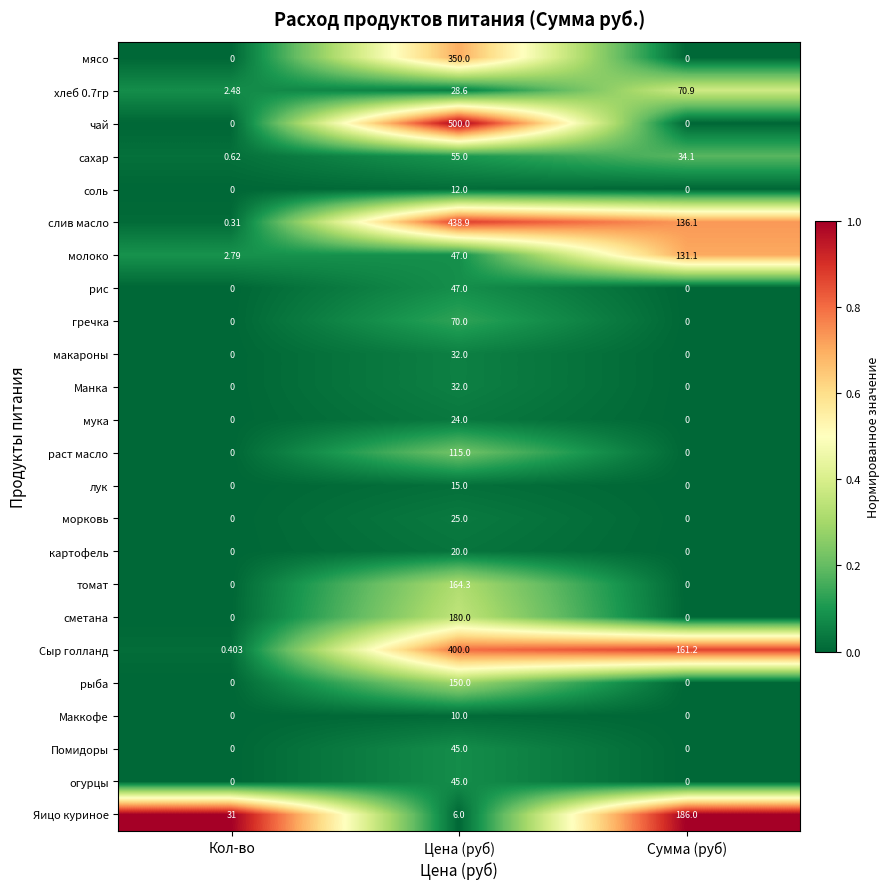

What is the maximum value shown in the chart?

500.0